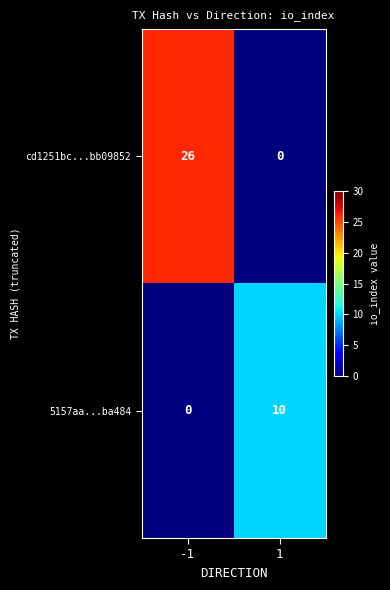

At how many categories does at least one series exceed 8?

2